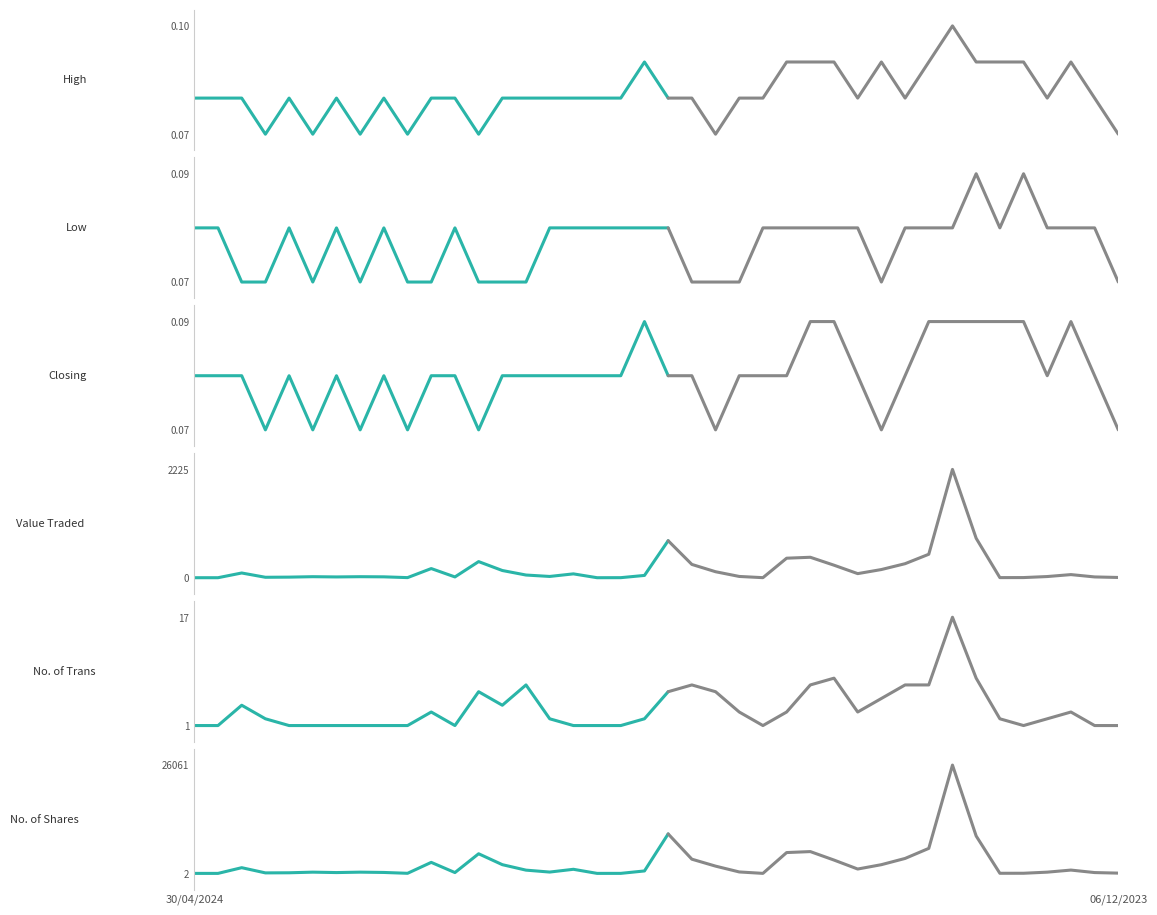

What is the label of the 28th point from the right?

10/03/2024